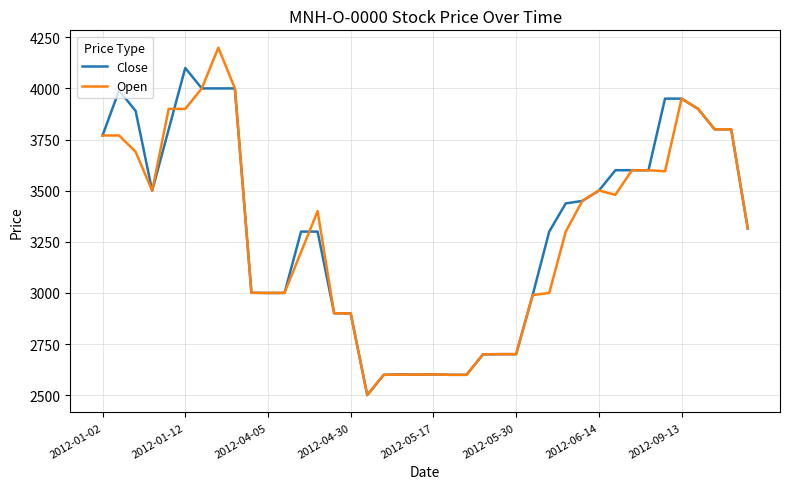

How many lines are shown in the chart?

2